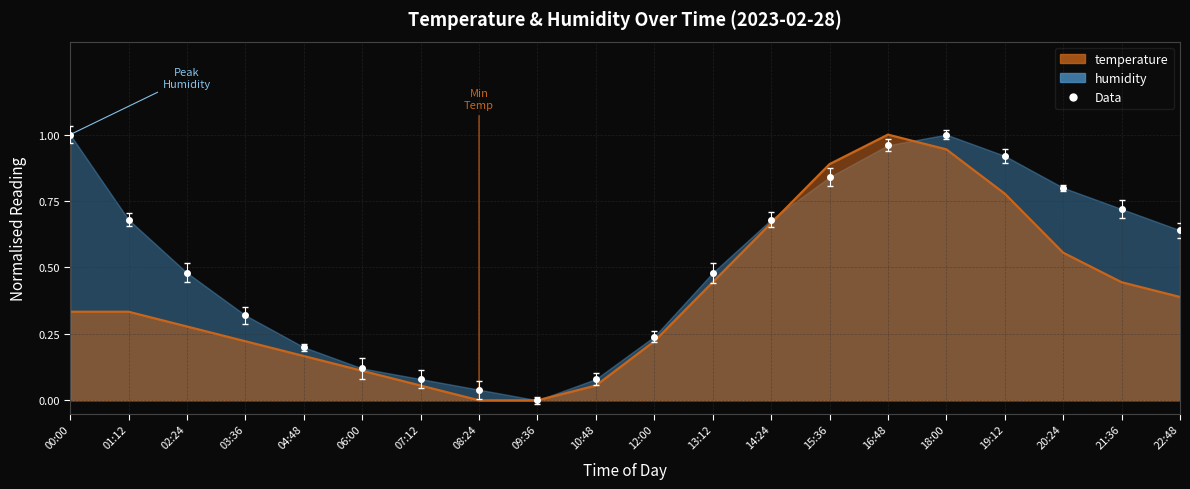

What are all the series names shown in the legend?

temperature, humidity